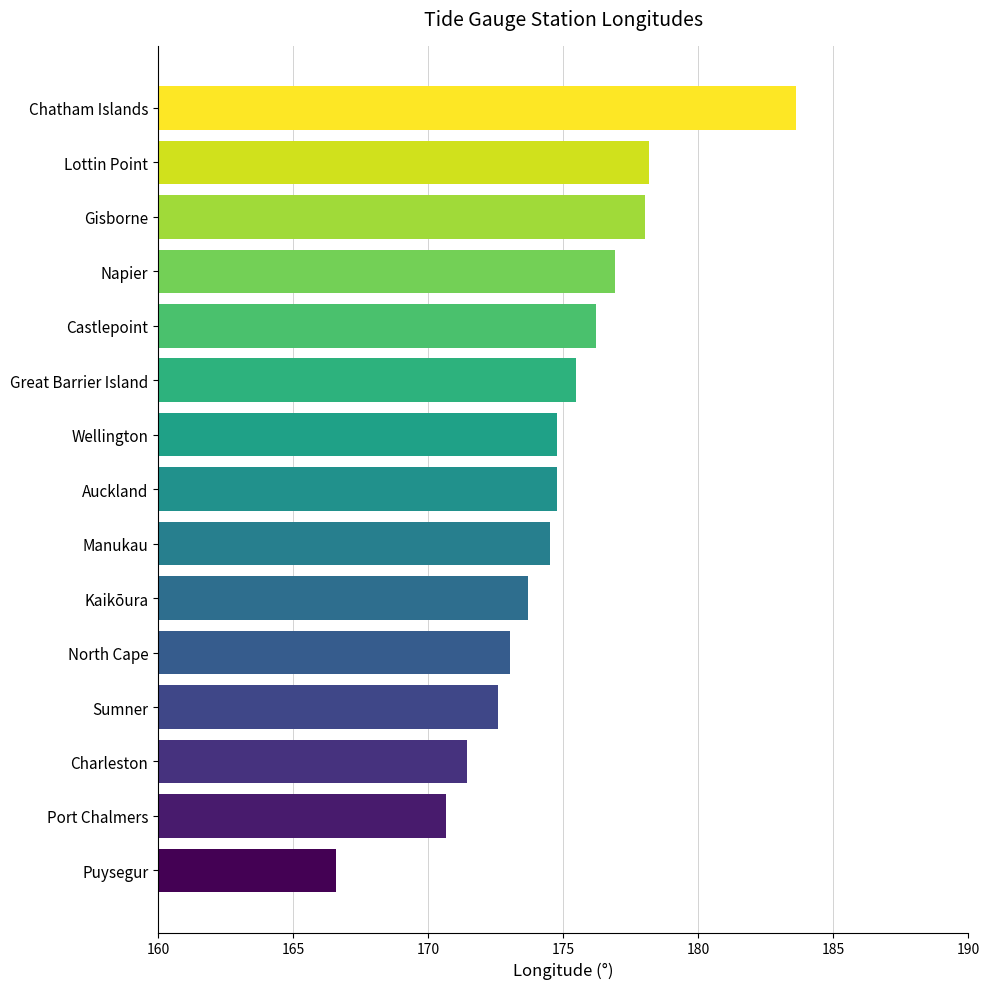

What is the ratio of the value at Great Barrier Island to the value at Gisborne?

1.0